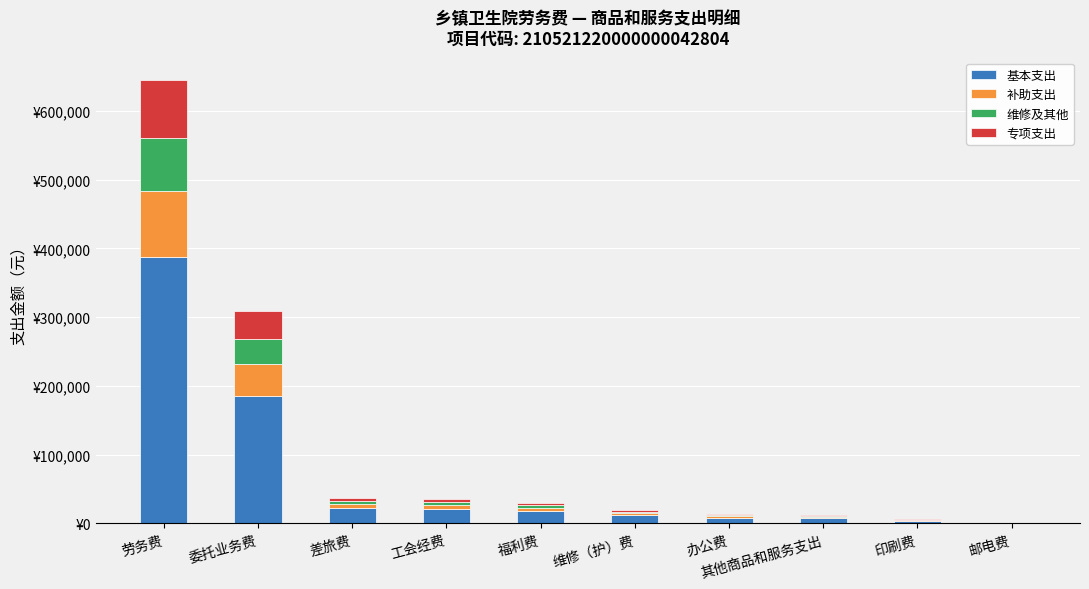

What are all the series names shown in the legend?

基本支出, 补助支出, 维修及其他, 专项支出